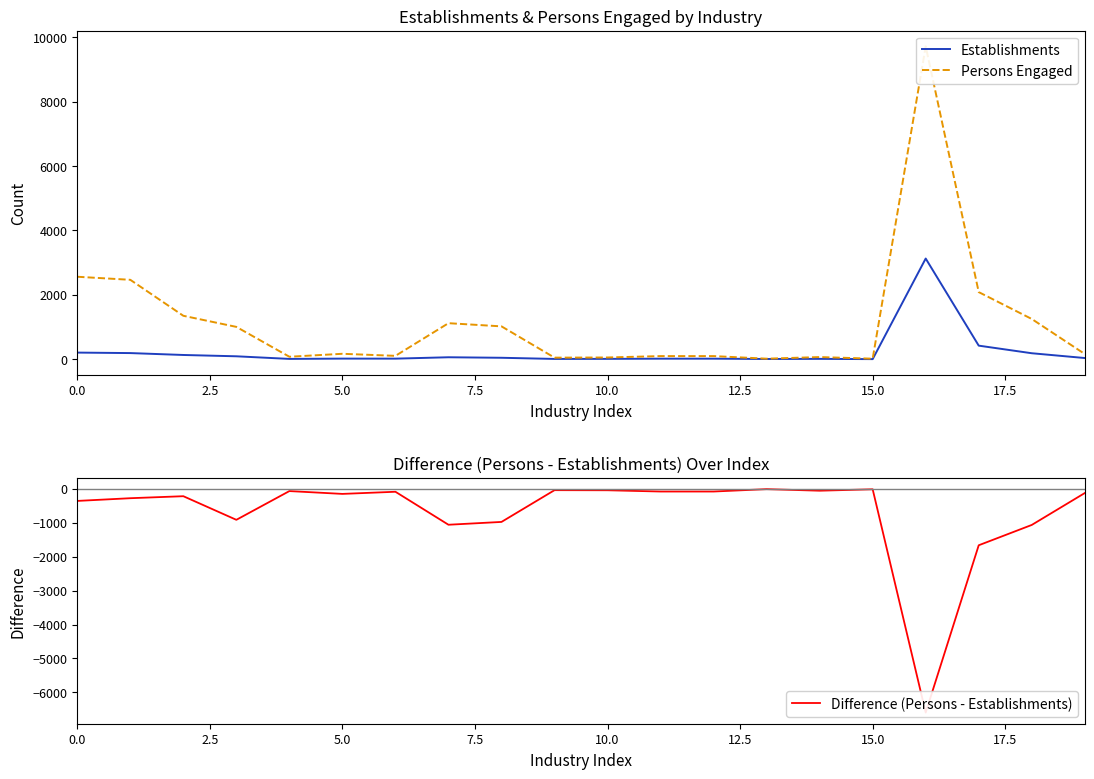

At which label is Difference (Persons - Establishments) closest to -3302?

17